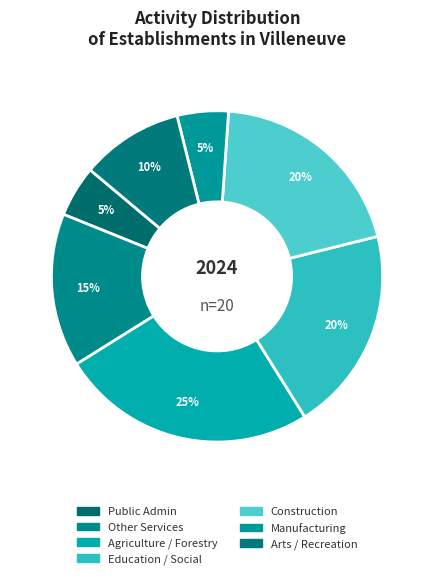

How many segments does this pie chart have?

7